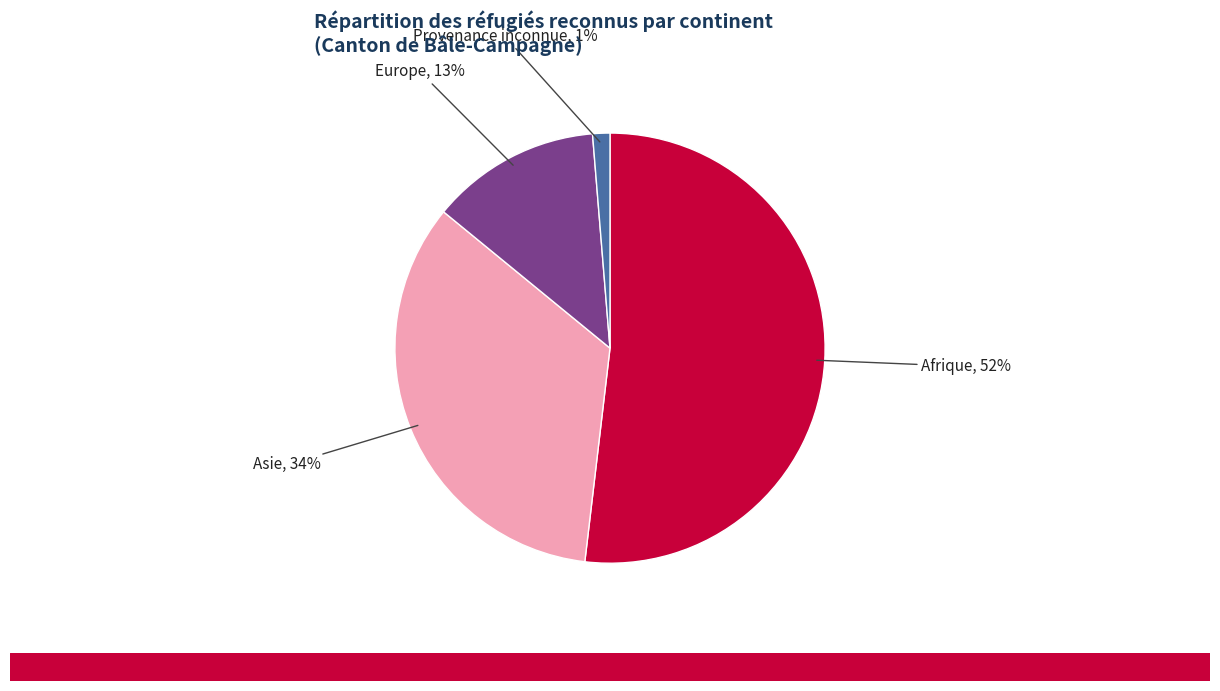

Does any single category account for the majority?

Yes